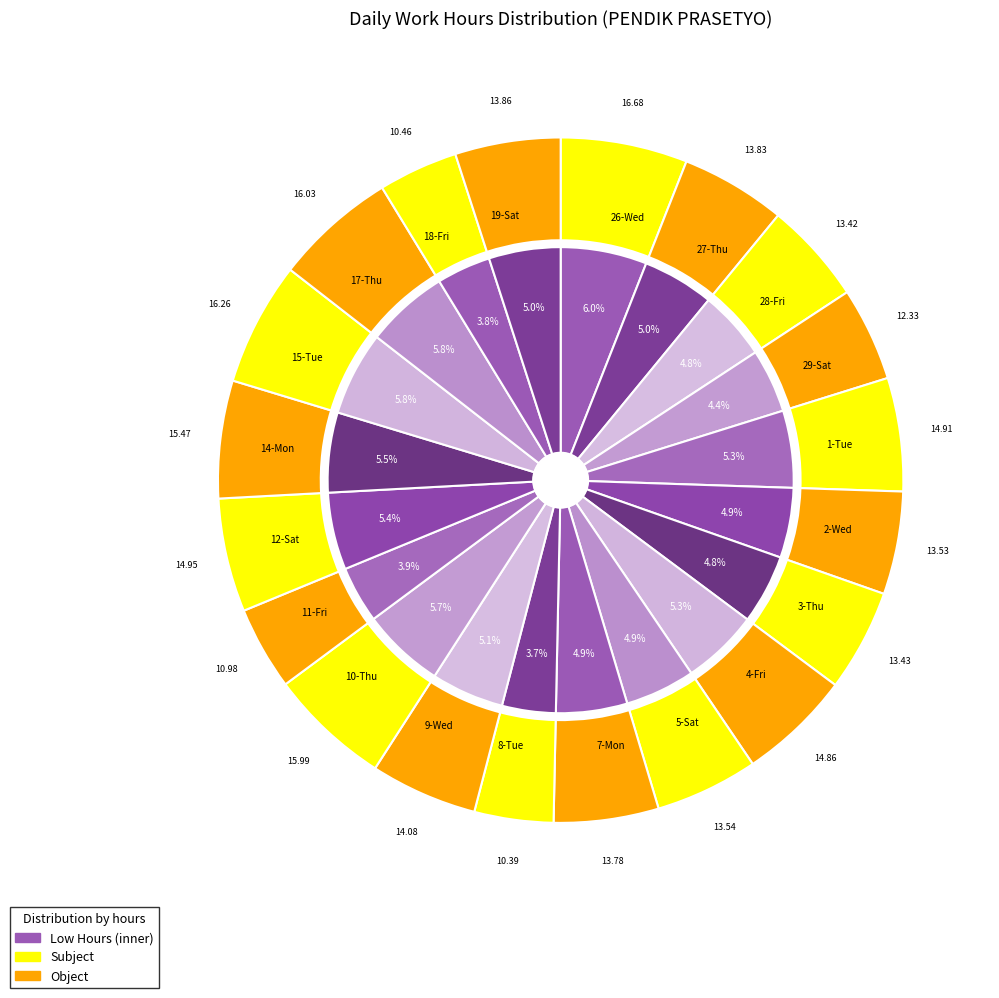

Approximately how many times larger is the value at 7-Mon compared to 28-Fri?

1.0